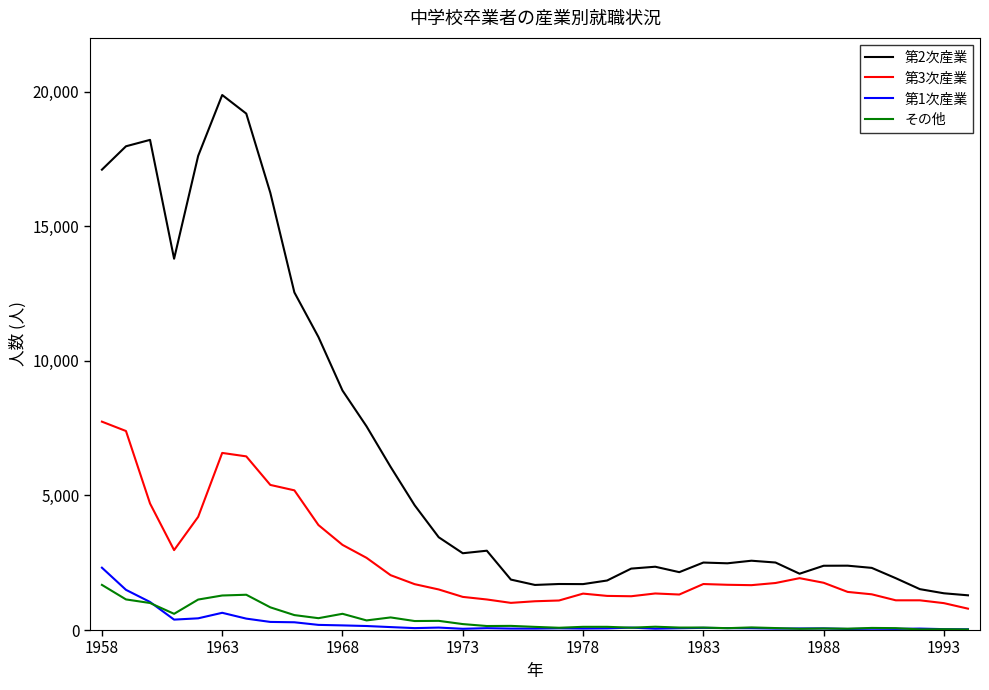

What are all the series names shown in the legend?

第2次産業, 第3次産業, 第1次産業, その他